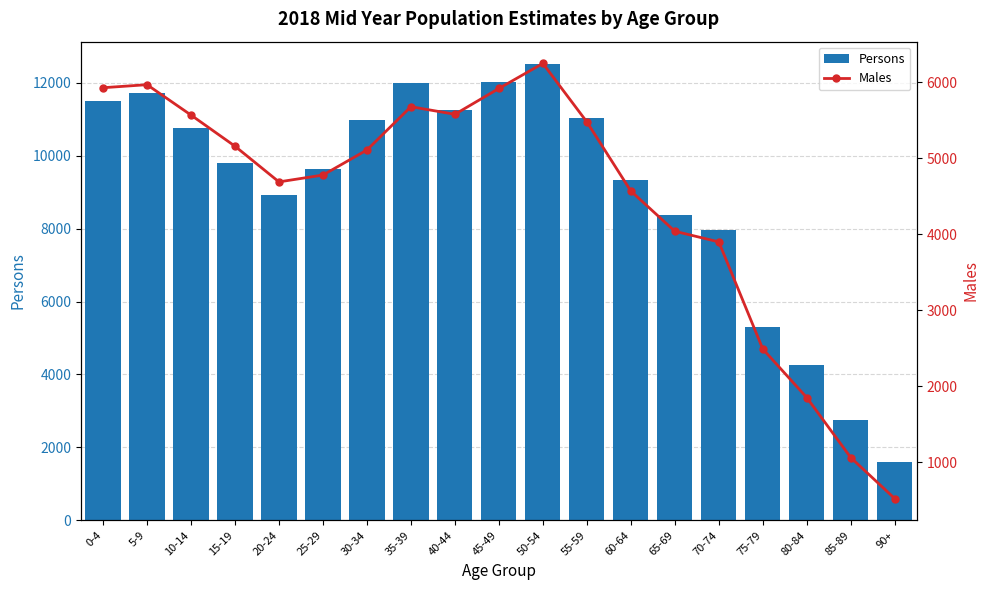

How many groups of bars are there?

19